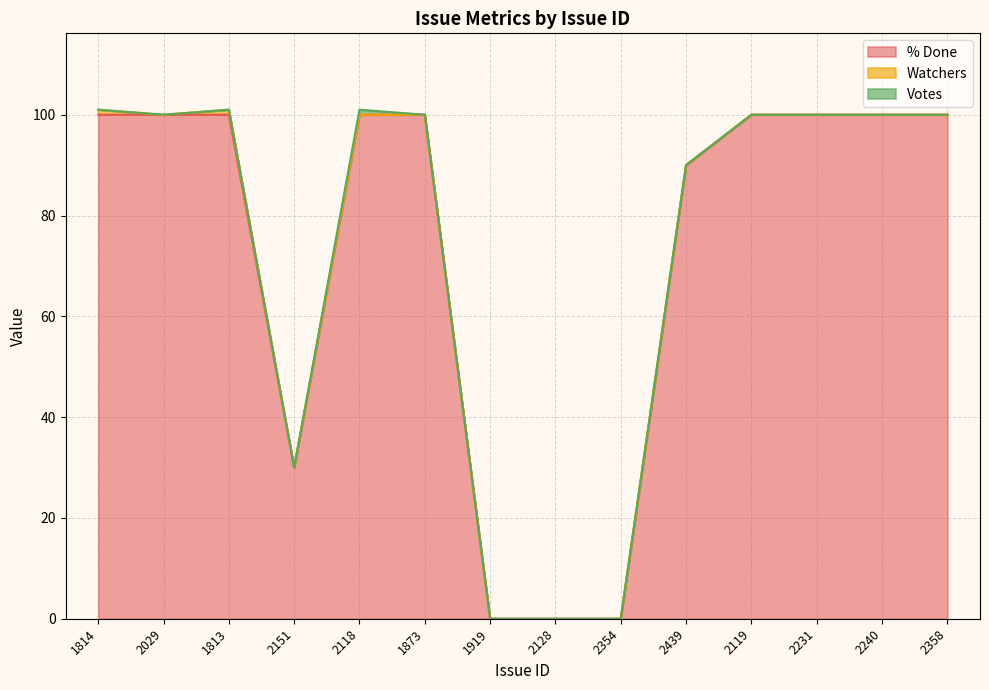

At 1813, list the series in order from smallest to largest.

Votes, Watchers, % Done